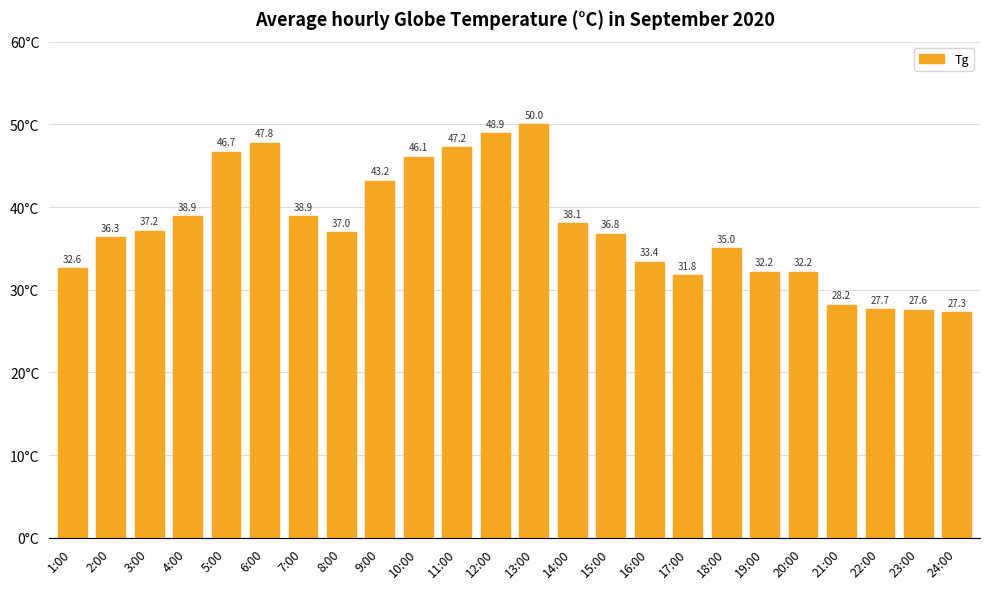

Reading left to right, extract all data points from this chart.

1:00=32.6	2:00=36.3	3:00=37.2	4:00=38.9	5:00=46.7	6:00=47.8	7:00=38.9	8:00=37.0	9:00=43.2	10:00=46.1	11:00=47.2	12:00=48.9	13:00=50.0	14:00=38.1	15:00=36.8	16:00=33.4	17:00=31.8	18:00=35.0	19:00=32.2	20:00=32.2	21:00=28.2	22:00=27.7	23:00=27.6	24:00=27.3